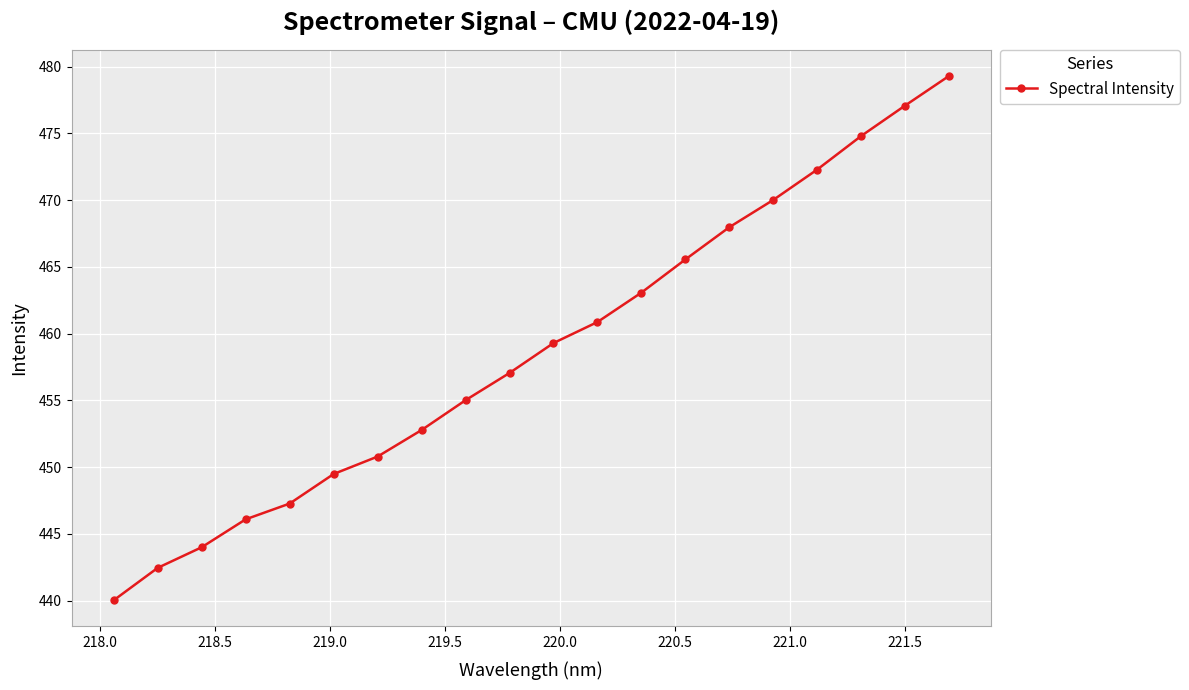

What is the smallest value displayed?

440.0